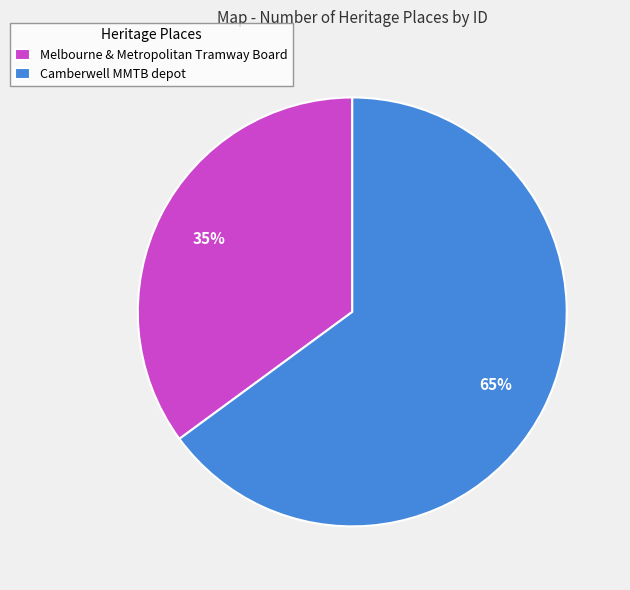

Which category has the biggest portion of the pie?

Camberwell MMTB depot